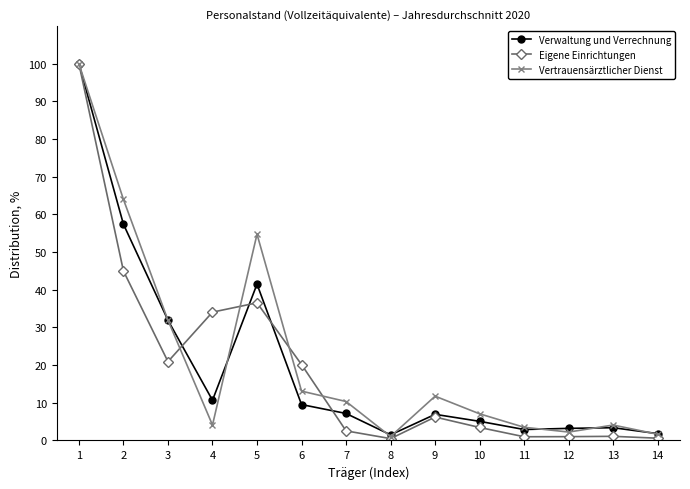

The Vertrauensärztlicher Dienst series shows 18.2 at 3. True or false?

False